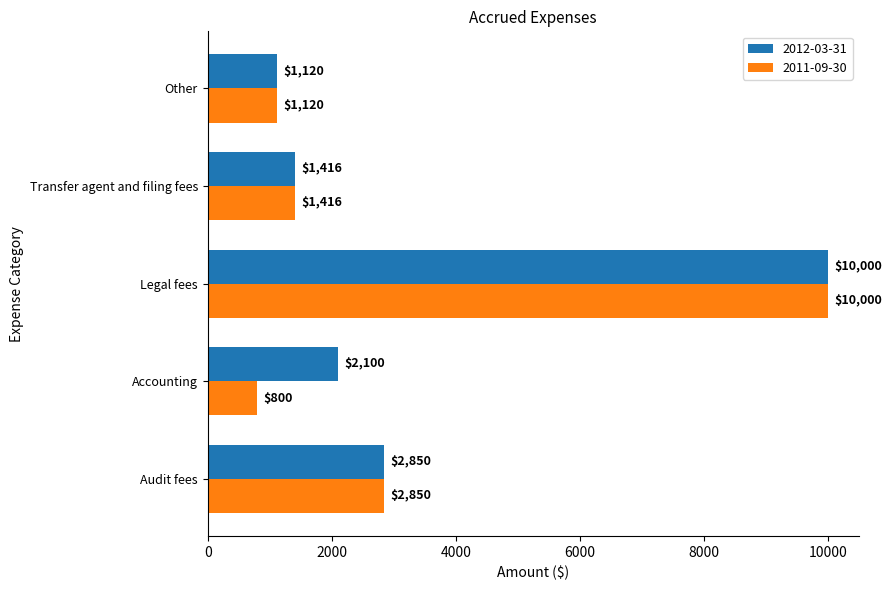

What is the sum of all 2012-03-31 values?

17486